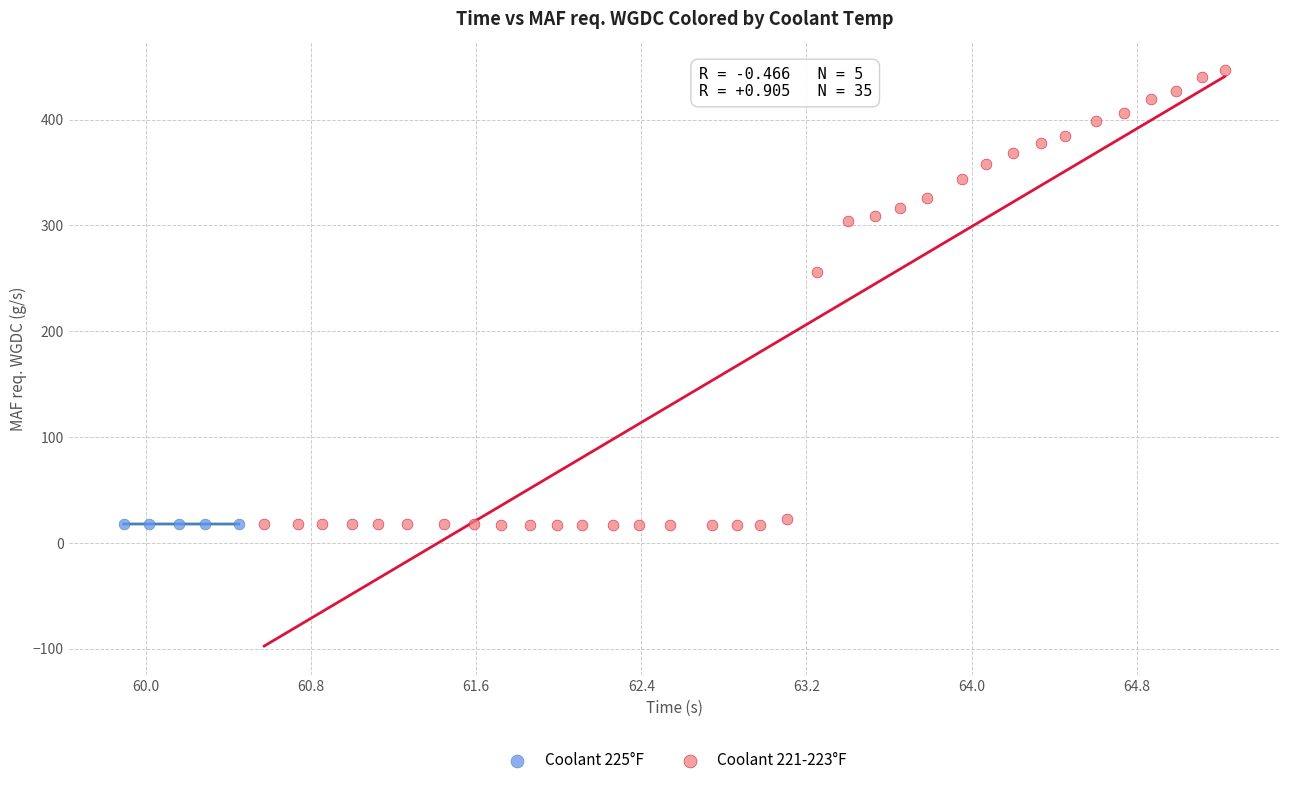

Which series reaches the maximum Y coordinate?

Coolant 221-223°F